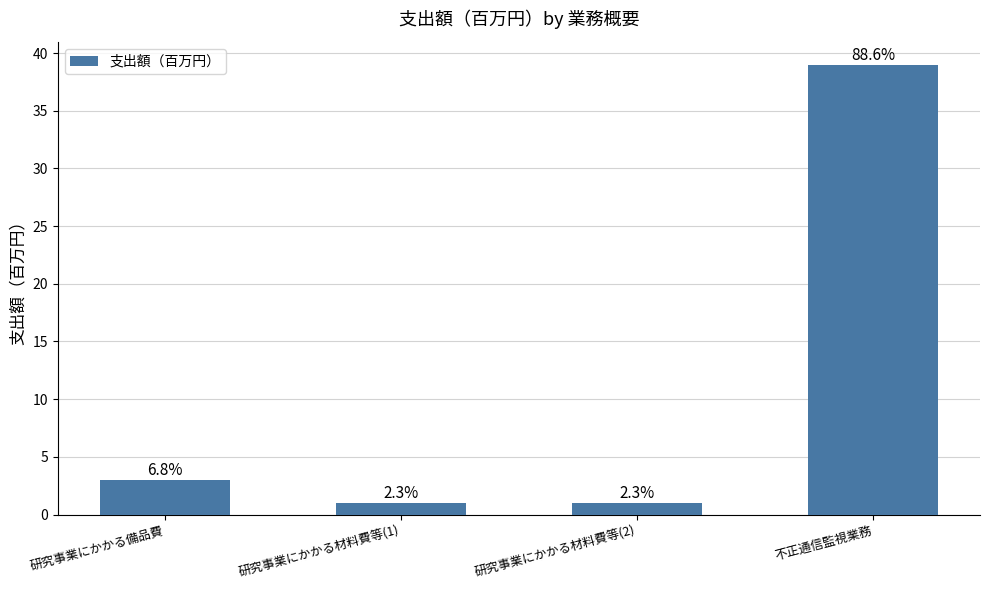

What is the change in value from 研究事業にかかる備品費 to 不正通信監視業務?

+36